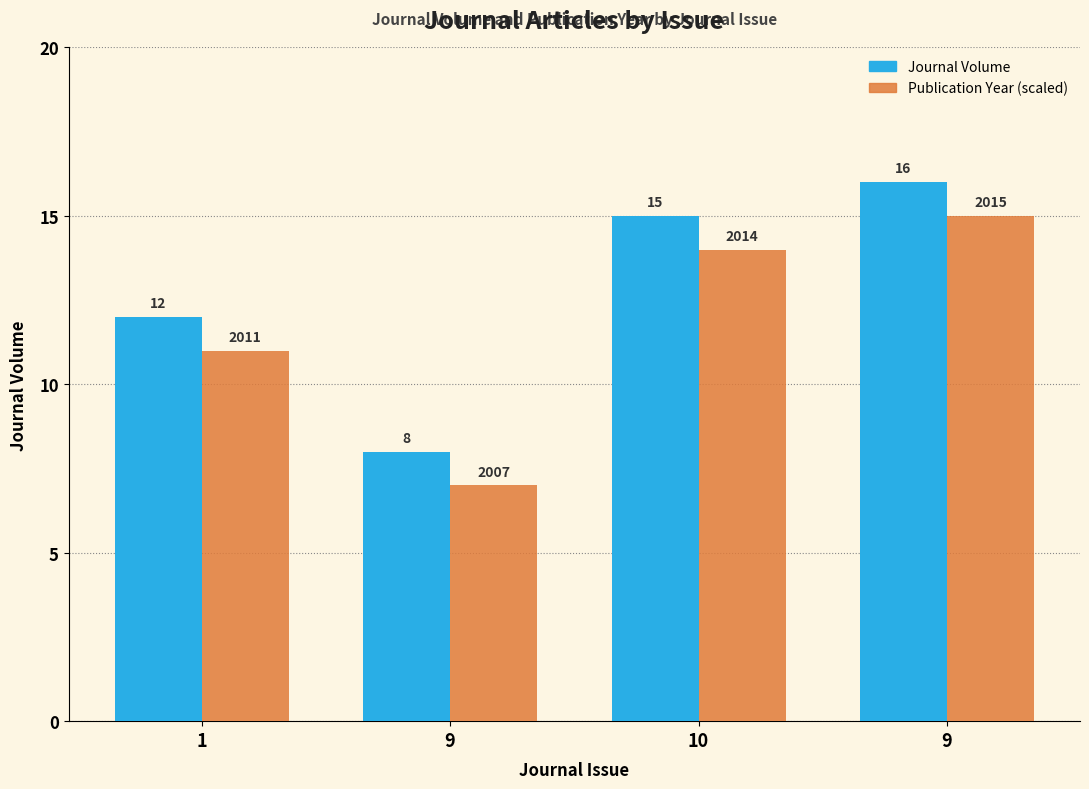

Reading left to right, list all the values displayed in this chart.

Journal Volume: 12	8	15	16
Publication Year (scaled): 11	7	14	15